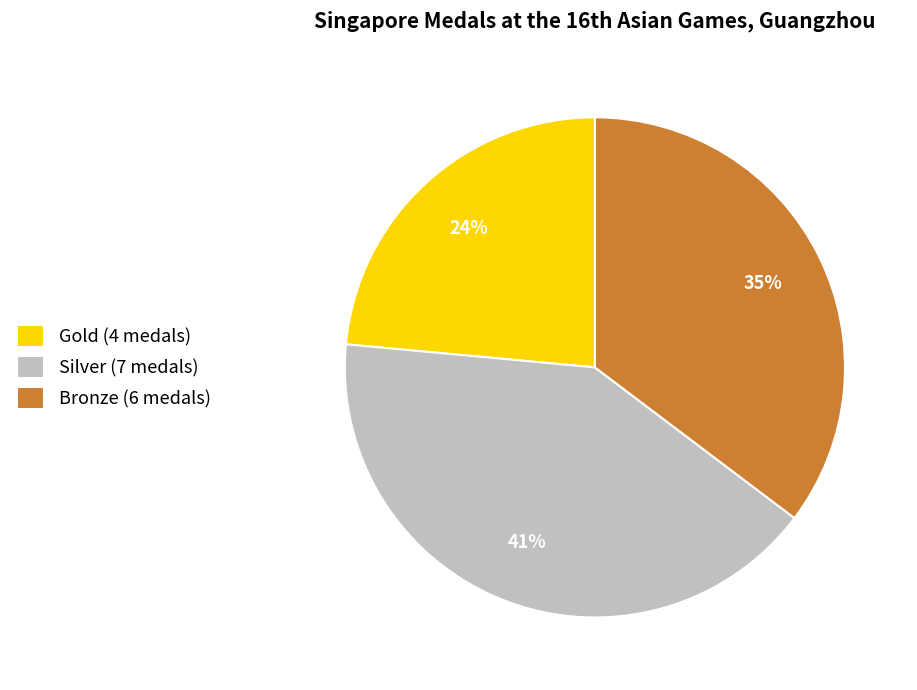

Does Silver represent more than half of the total?

No